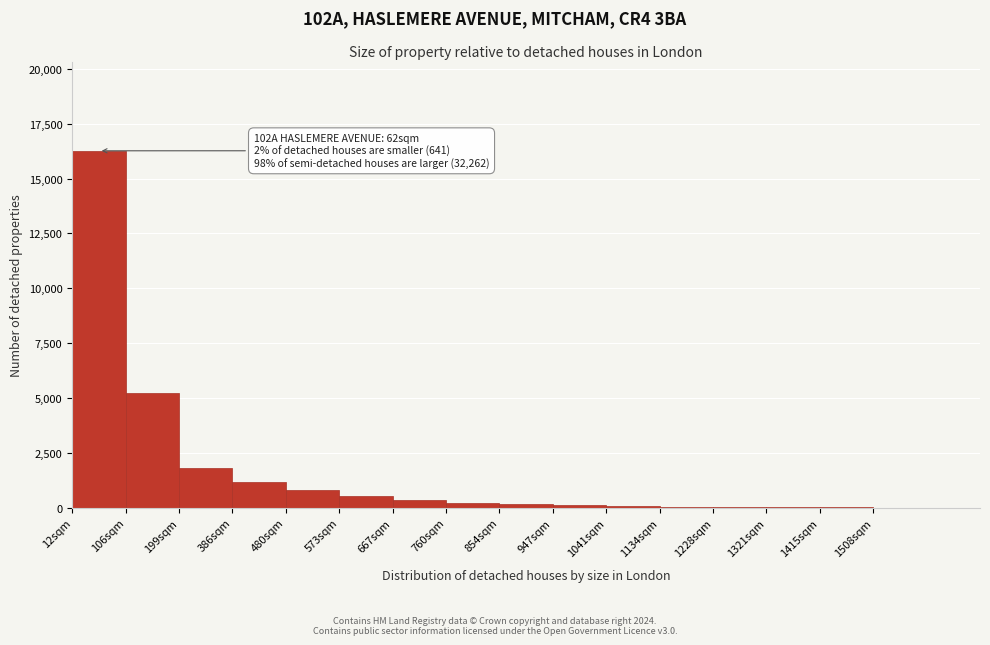

True or false: the data shows 50 at 1134sqm.

True